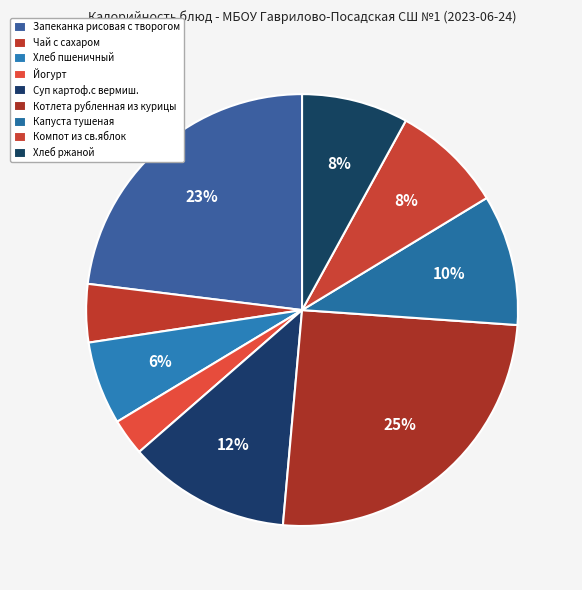

The Суп картоф.с вермиш. slice represents 6% of the pie. True or false?

False